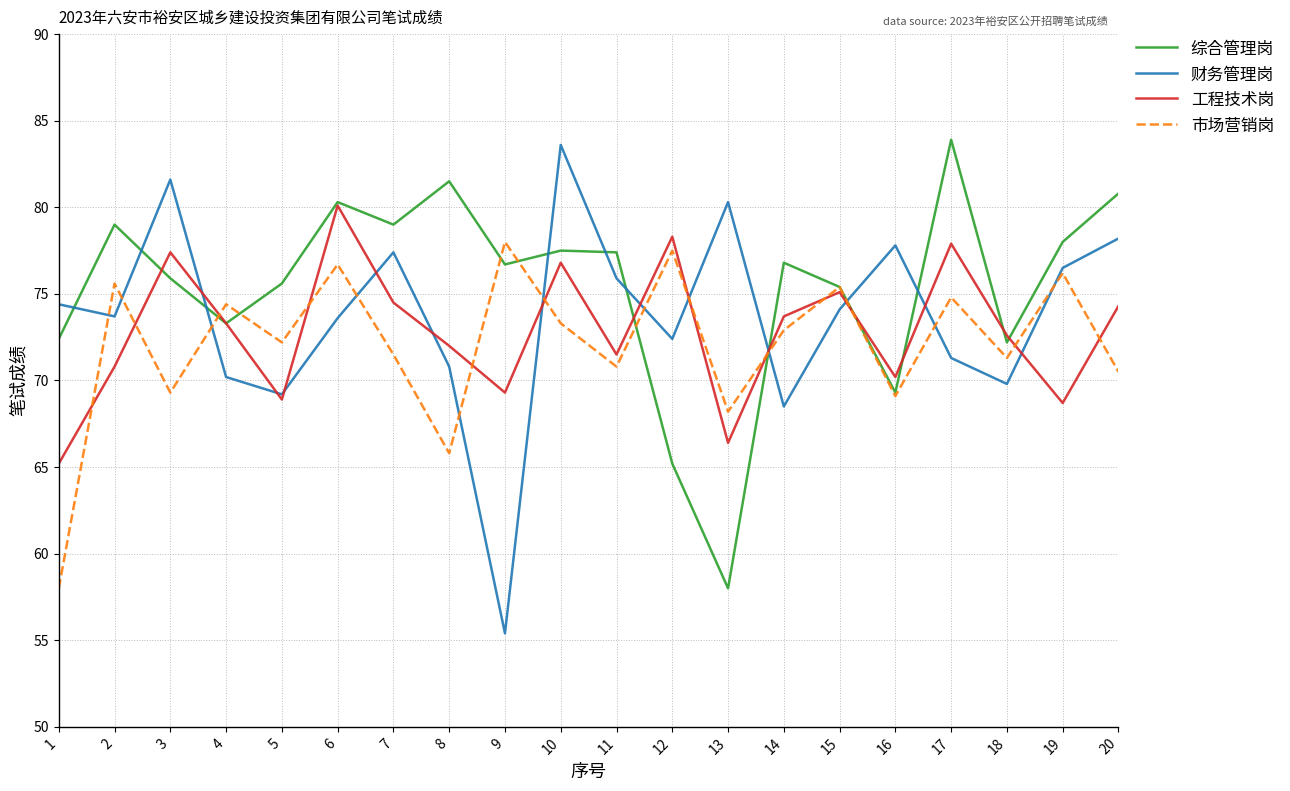

How many intersections are there between 综合管理岗 and 财务管理岗?

9